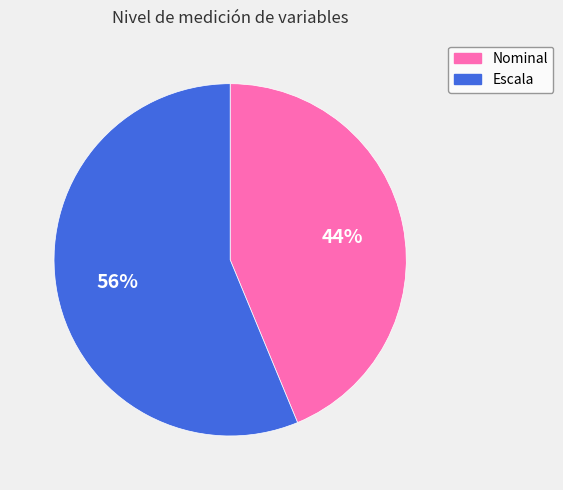

To the nearest percent, what is the combined percentage of Nominal and Escala?

100%